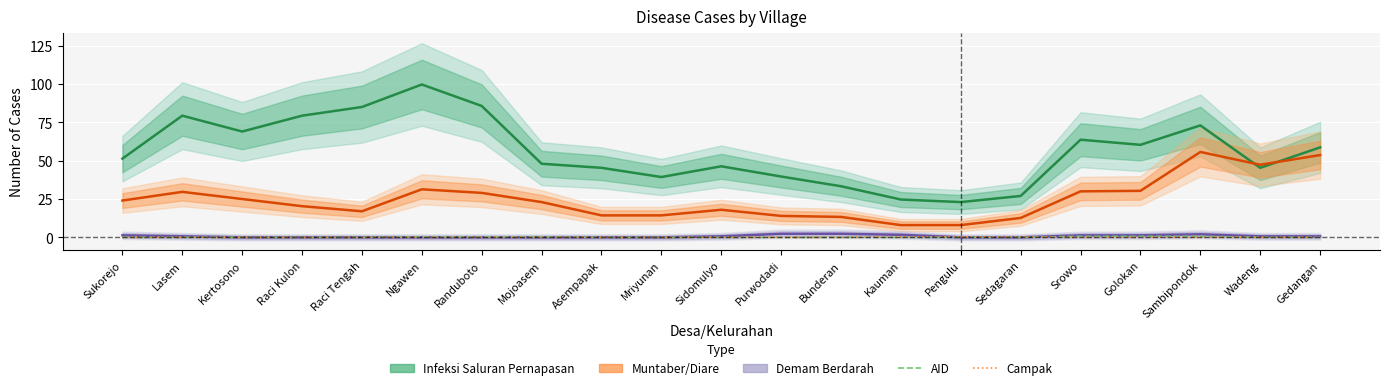

What is the average value of the Muntaber/Diare series?

24.7